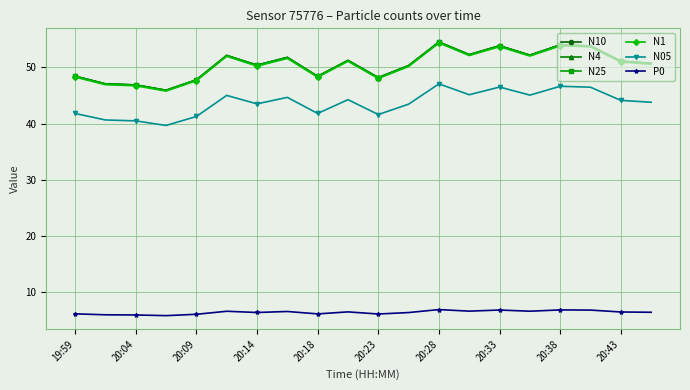

At how many categories does at least one series exceed 21?

20